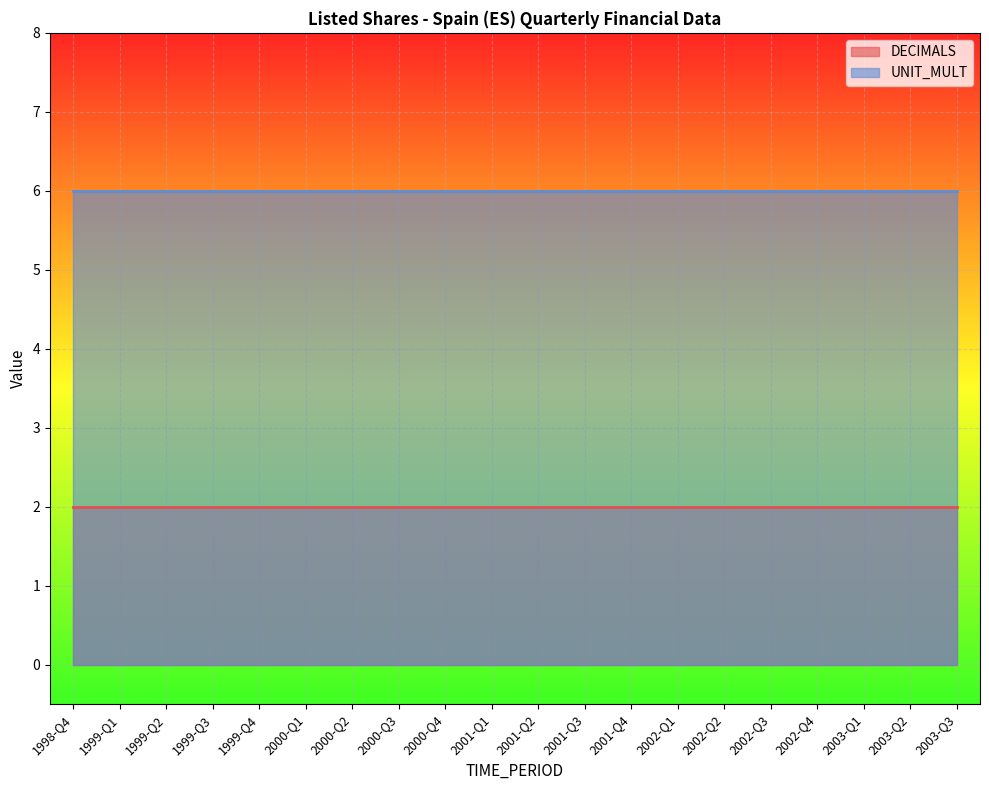

What are all the series names shown in the legend?

DECIMALS, UNIT_MULT